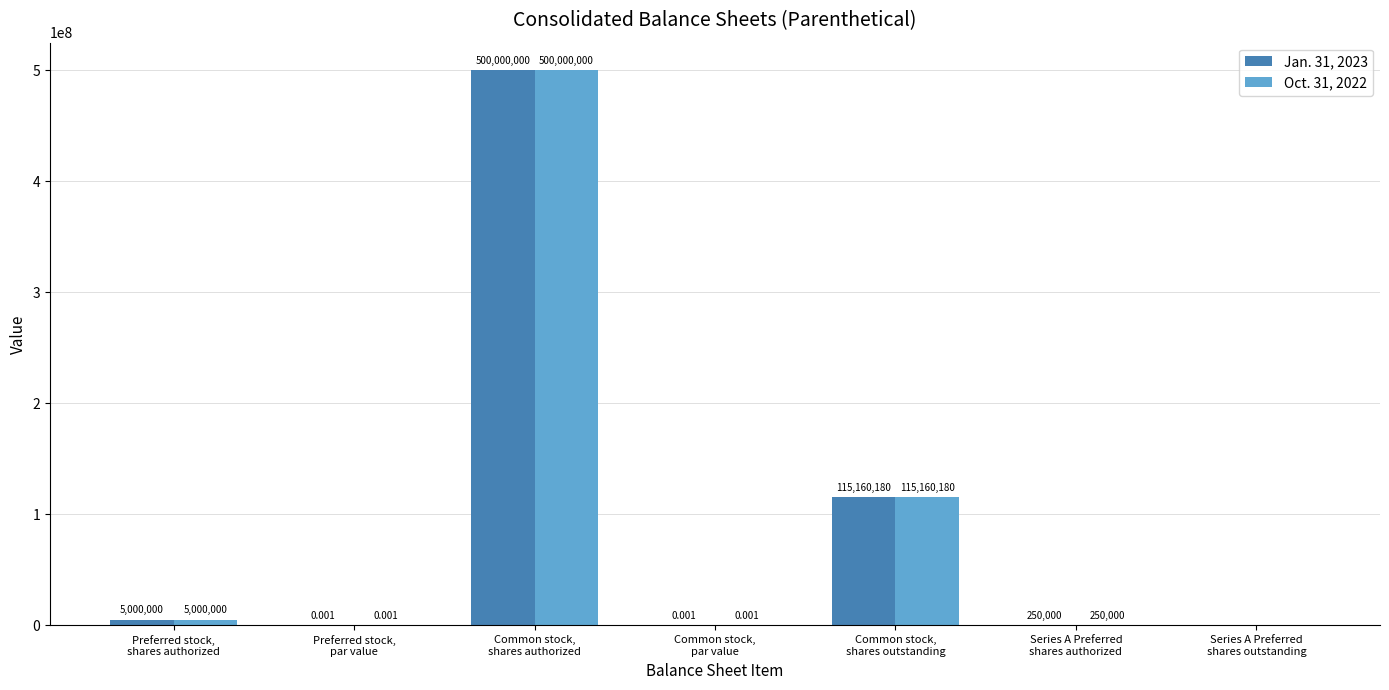

At which category is the sum across all series the highest?

Common stock,
shares authorized